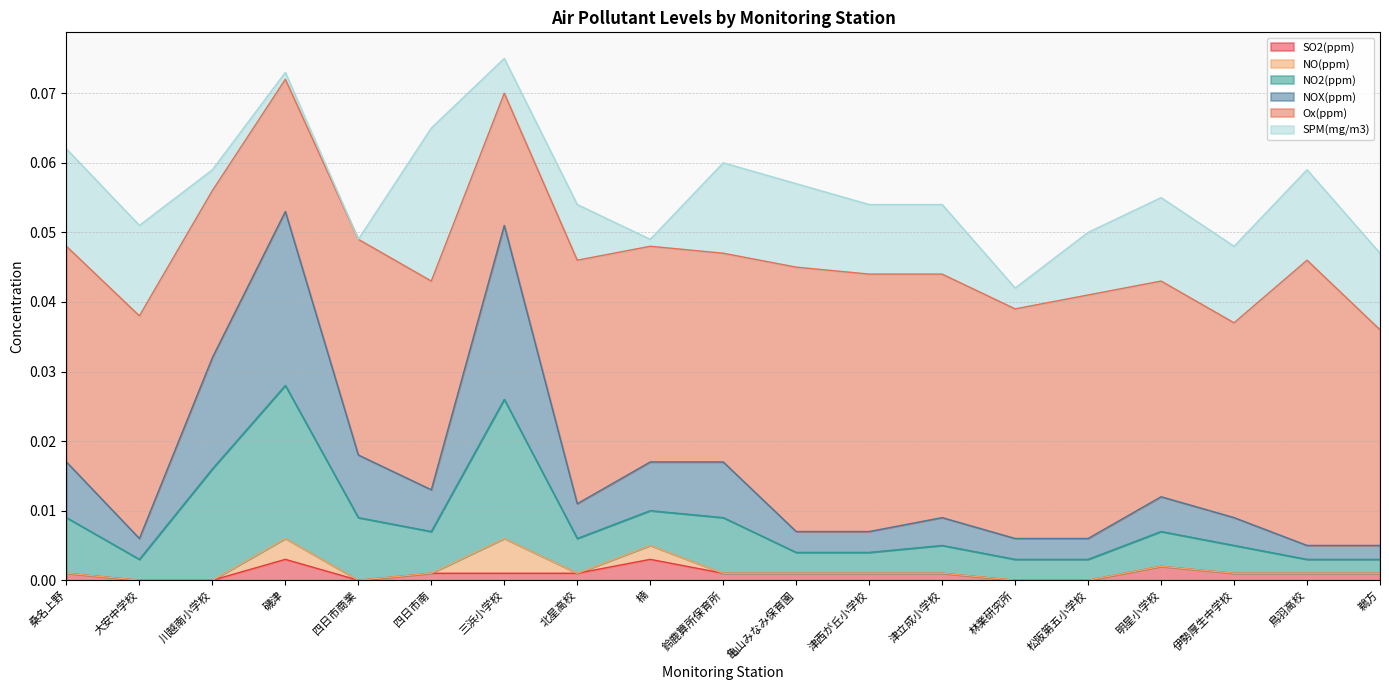

The SO2(ppm) series shows 0.0 at 鵜方. True or false?

False